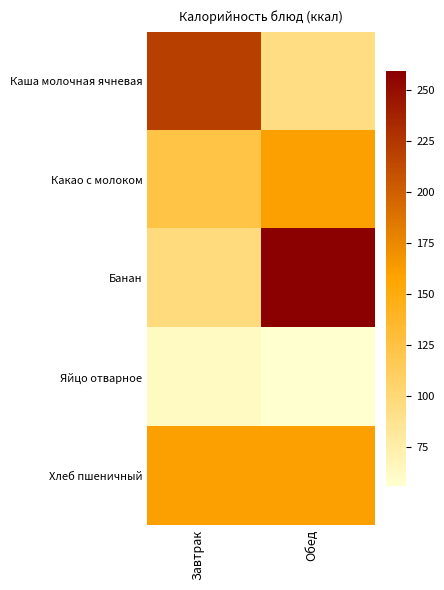

Which series changed the most between Завтрак and Обед?

Банан